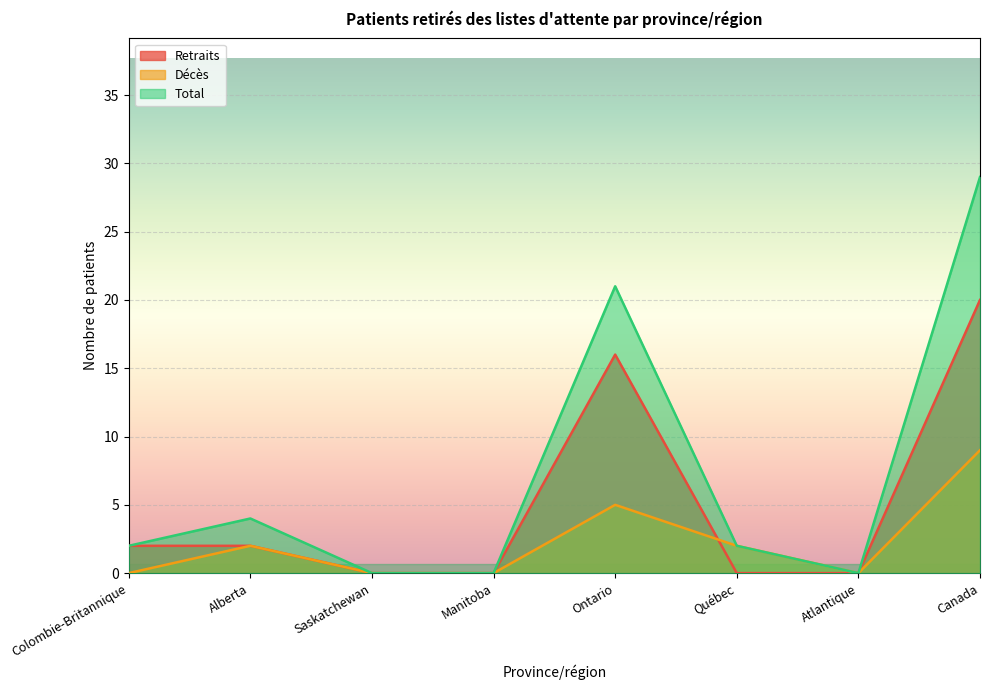

Which label corresponds to the largest value in the chart?

Canada